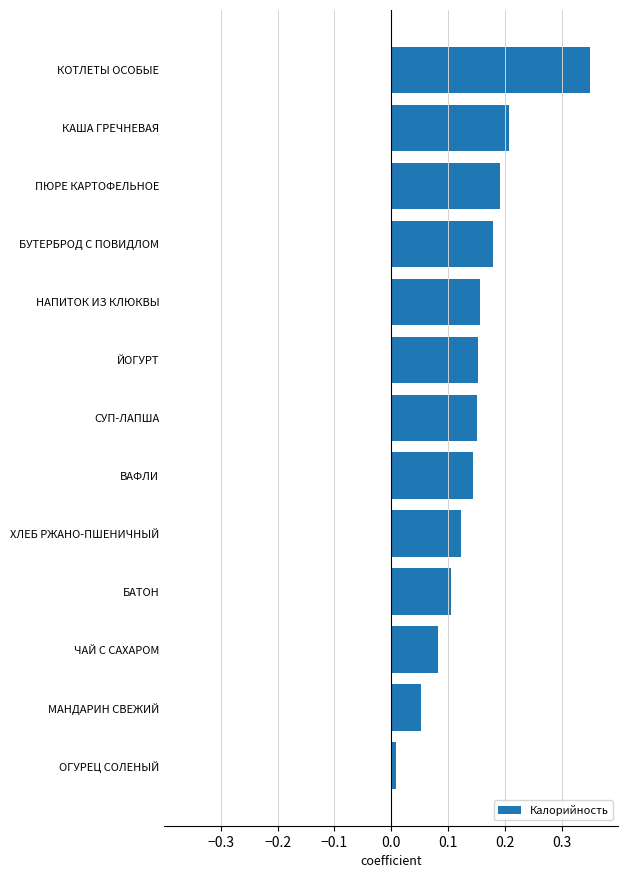

True or false: the data shows 0.2 at ЙОГУРТ.

True